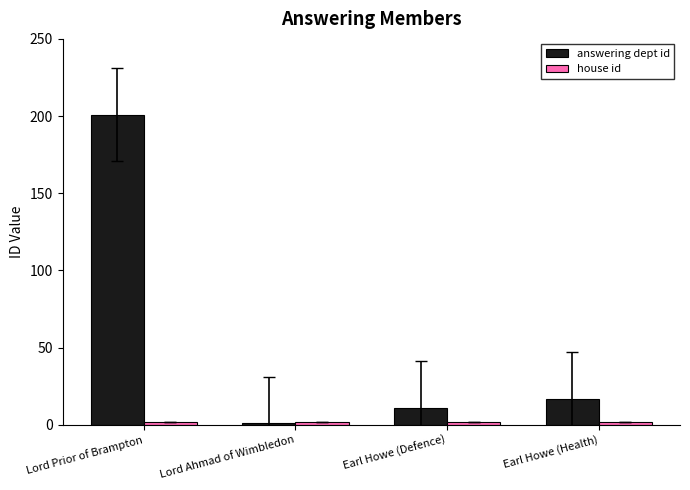

Which series has the largest range (max minus min)?

answering dept id